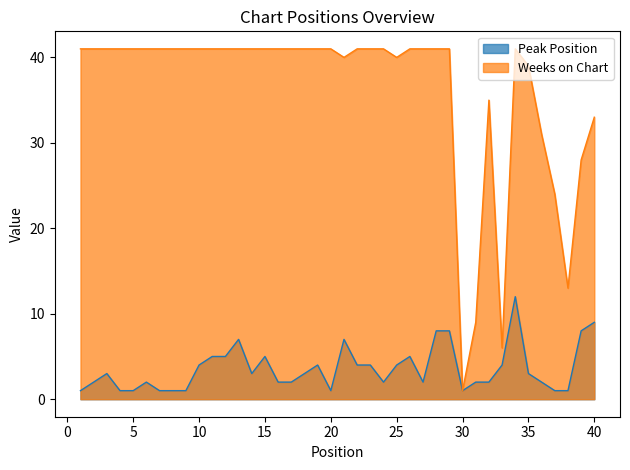

List the labels in order of Weeks on Chart value, smallest first.

30, 33, 31, 38, 37, 39, 36, 40, 32, 35, 21, 25, 1, 2, 3, 4, 5, 6, 7, 8, 9, 10, 11, 12, 13, 14, 15, 16, 17, 18, 19, 20, 22, 23, 24, 26, 27, 28, 29, 34